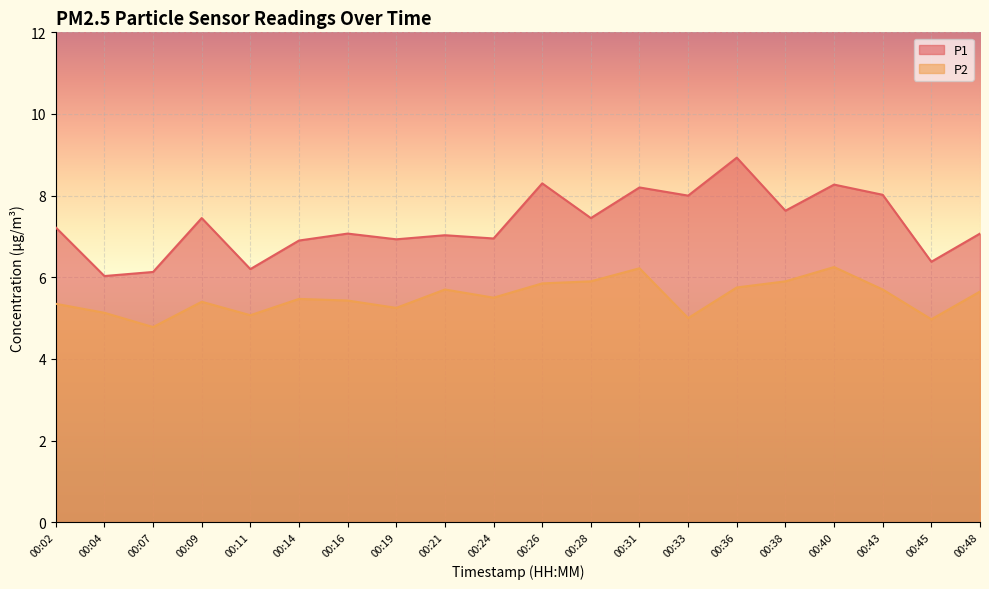

What value does the P1 series have at 00:33?

8.0